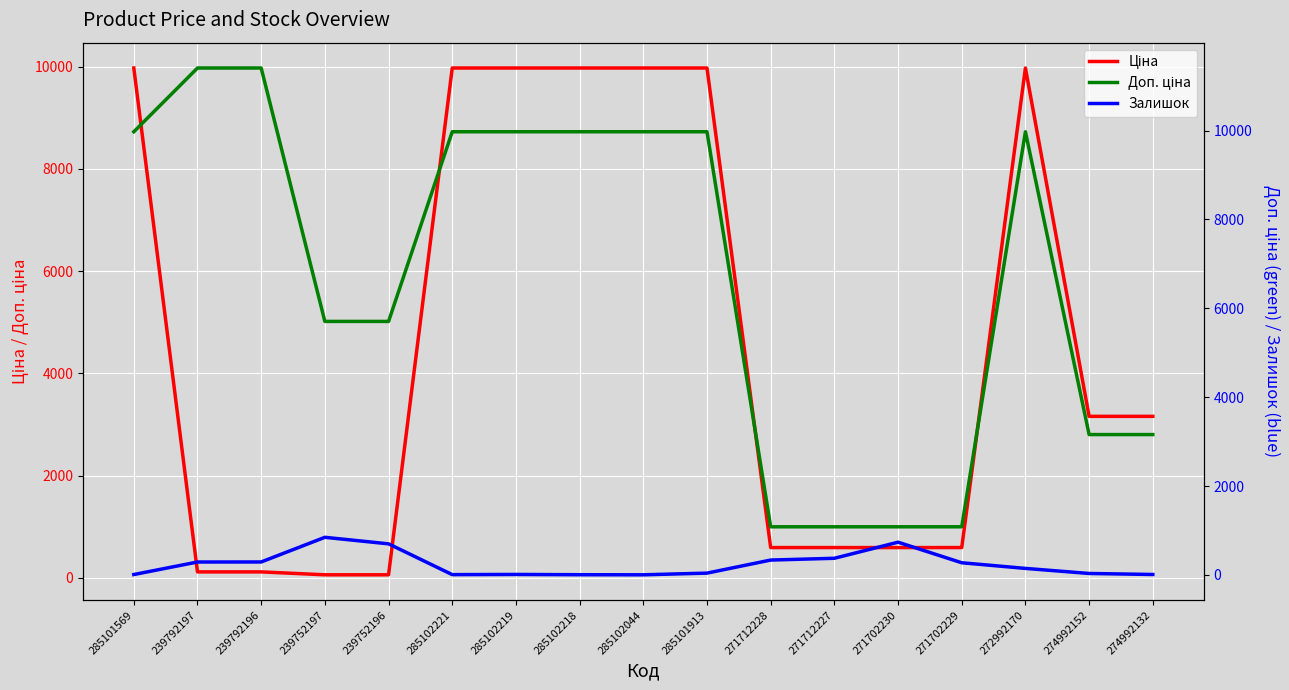

What is the average value of the Ціна series?

4637.8